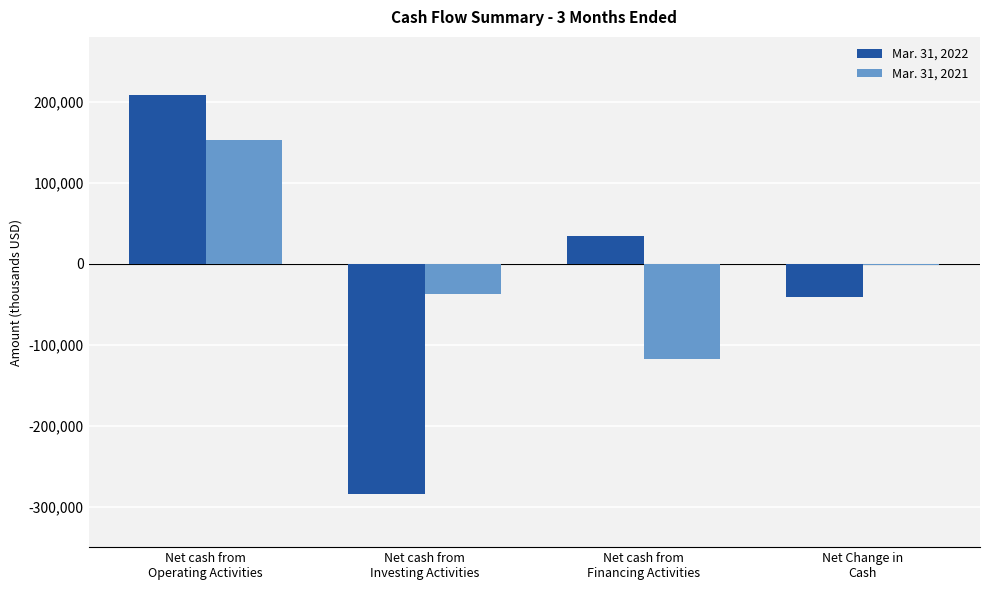

Count the number of categories in the chart.

4